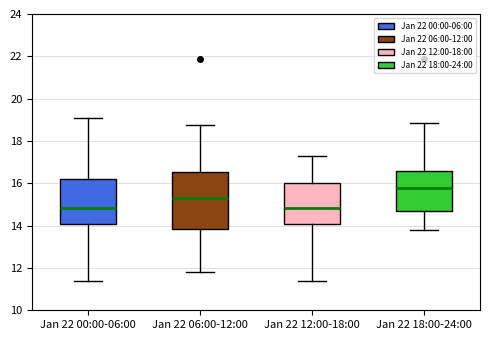

Reading left to right, transcribe this box plot: for each box, give where its median line is, the range the box spans, and where its two whiskers end, as read against the y-axis. The values are not printed on the chart, so give them approximately, as read against the axis.

Jan 22 00:00-06:00: median 14.8, box 14.0 to 16.2, whiskers 11.4 to 19.2
Jan 22 06:00-12:00: median 15.4, box 13.8 to 16.6, whiskers 11.8 to 18.8
Jan 22 12:00-18:00: median 14.8, box 14.0 to 16.0, whiskers 11.4 to 17.4
Jan 22 18:00-24:00: median 15.8, box 14.6 to 16.6, whiskers 13.8 to 18.8